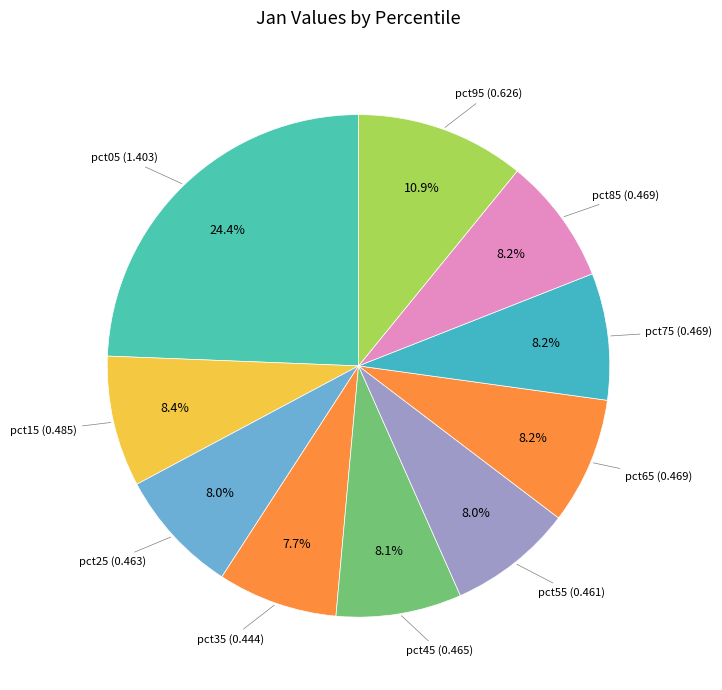

Which slice is the smallest?

pct35